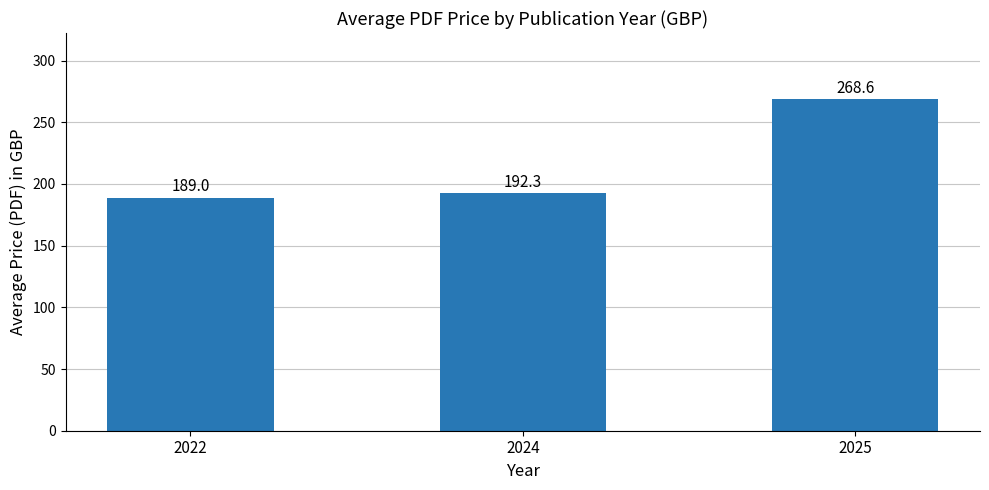

List the labels in order of value, smallest first.

2022, 2024, 2025